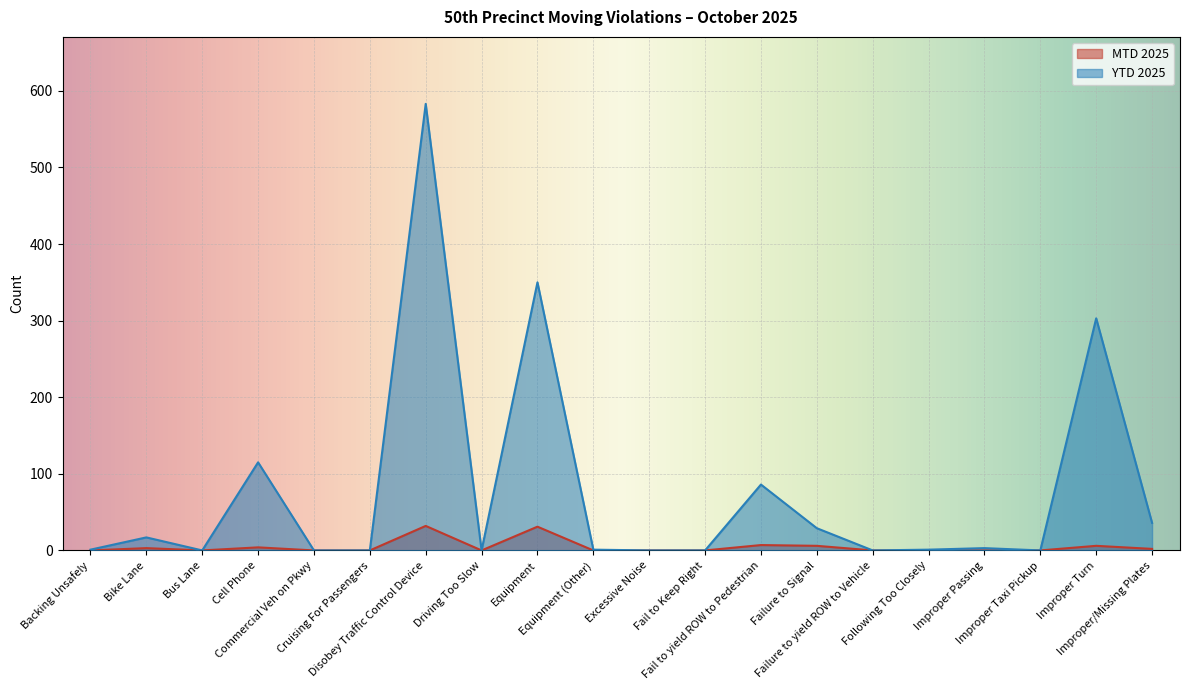

List the series in order of their overall mean, highest first.

YTD 2025, MTD 2025